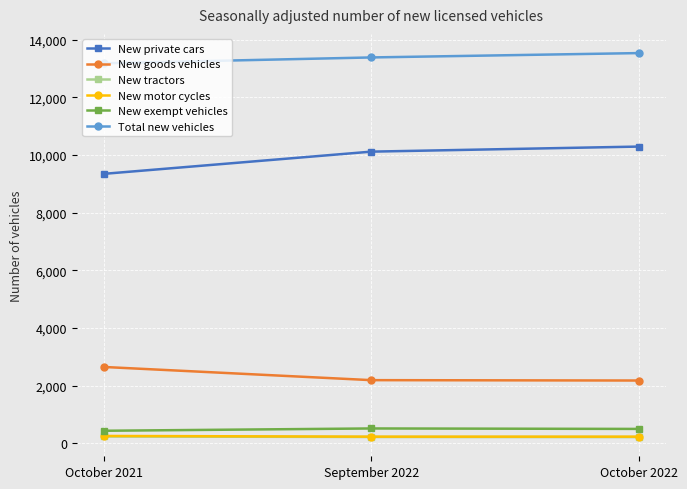

What is the spread (max minus min) of values at October 2021?

12946